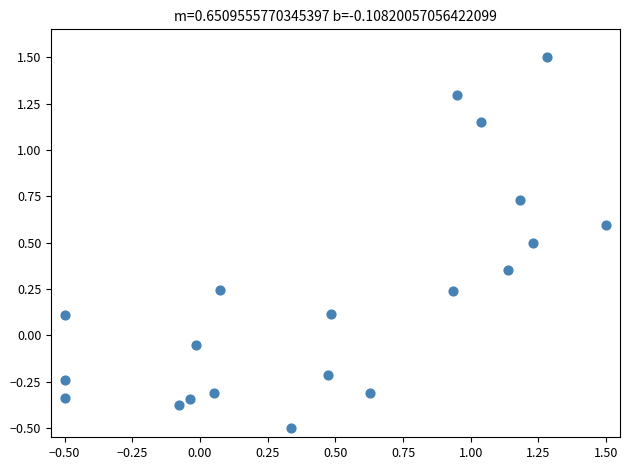

What is the range of X values (max minus min)?

2.0